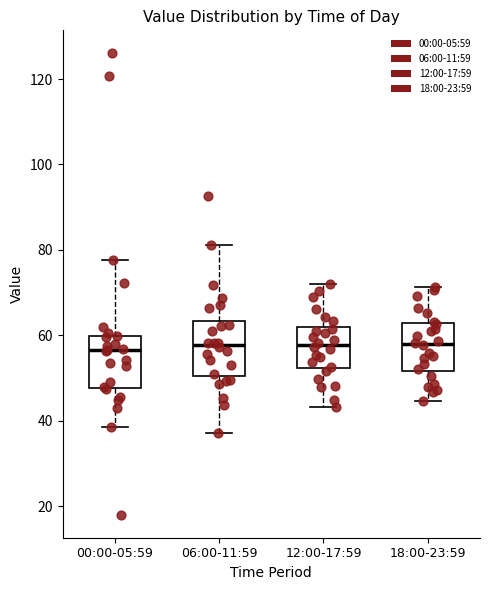

Where does the lower whisker of the box for 00:00-05:59 end on the y-axis? The values are not printed on the chart, so give them approximately, as read against the axis.

38